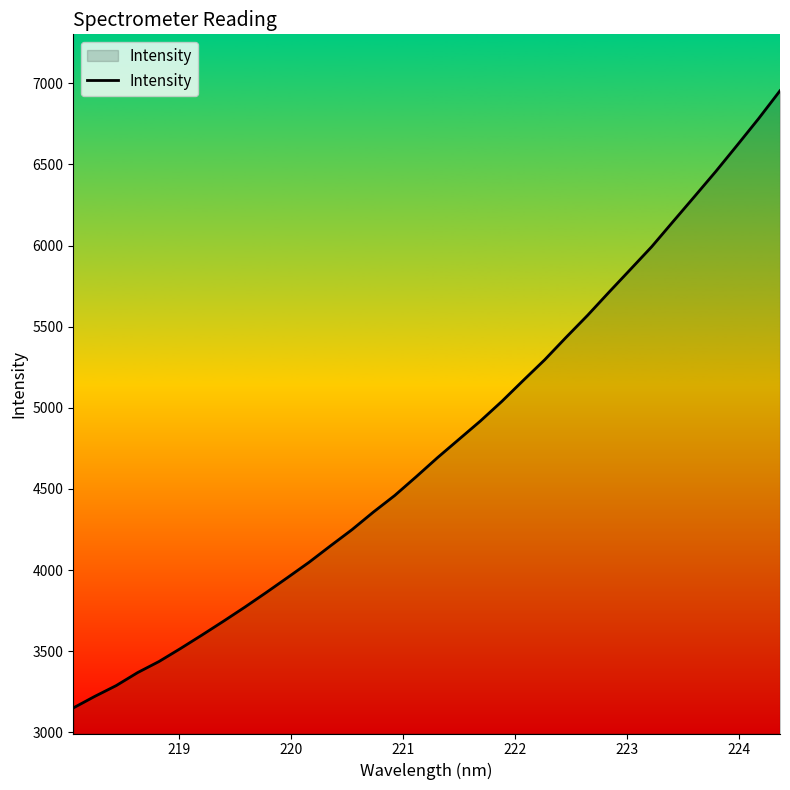

What is the difference between the maximum and minimum values?

3803.7